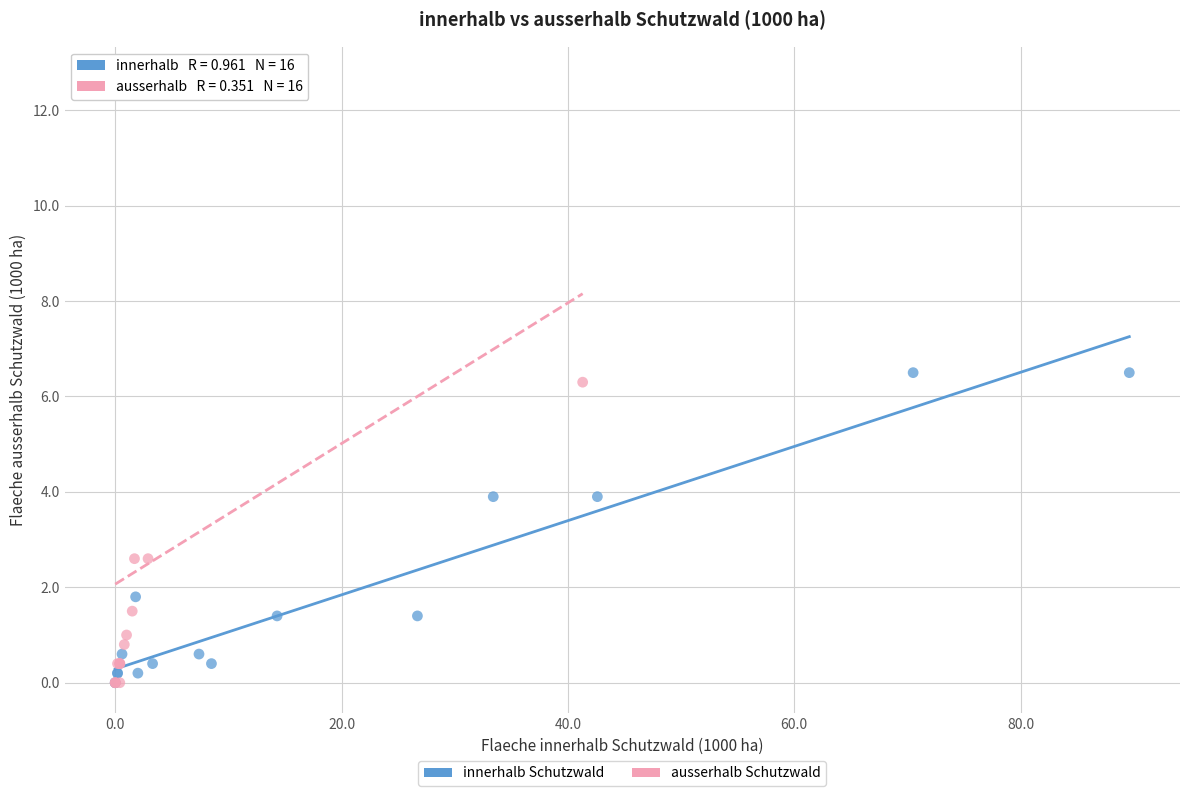

What are all the series names shown in the legend?

innerhalb Schutzwald, ausserhalb Schutzwald